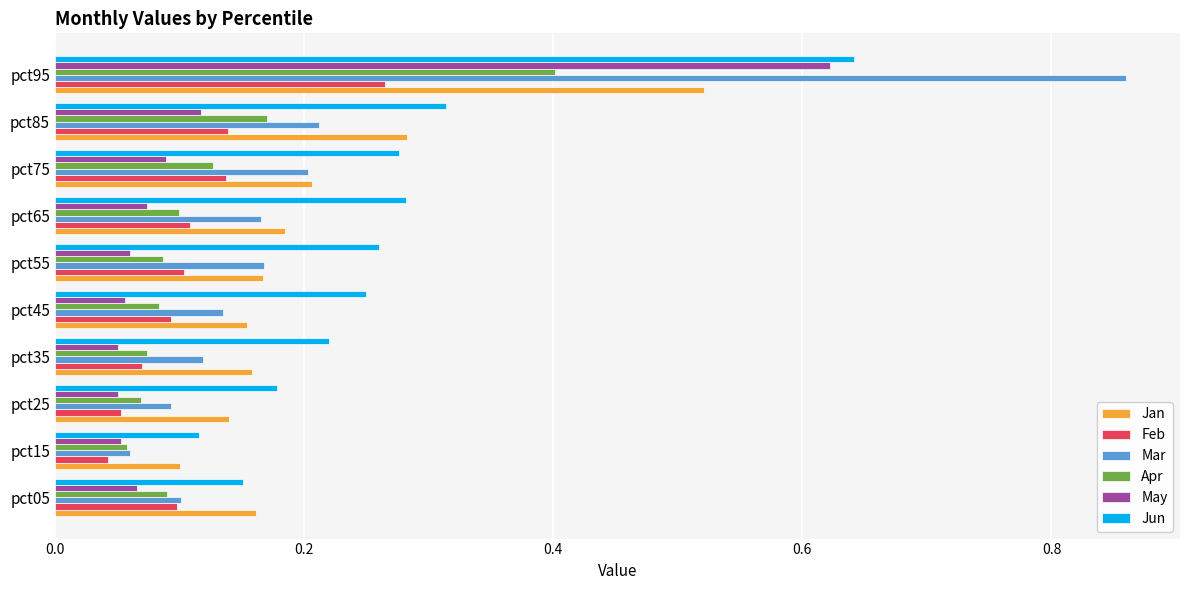

Which label corresponds to the largest value in the chart?

pct95